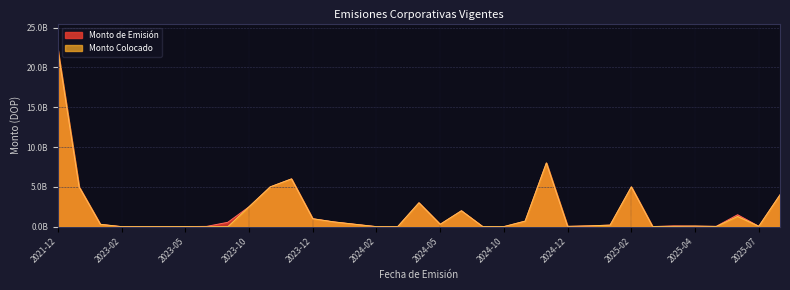

Rank the series by their average value, from lowest to highest.

Monto Colocado, Monto de Emisión